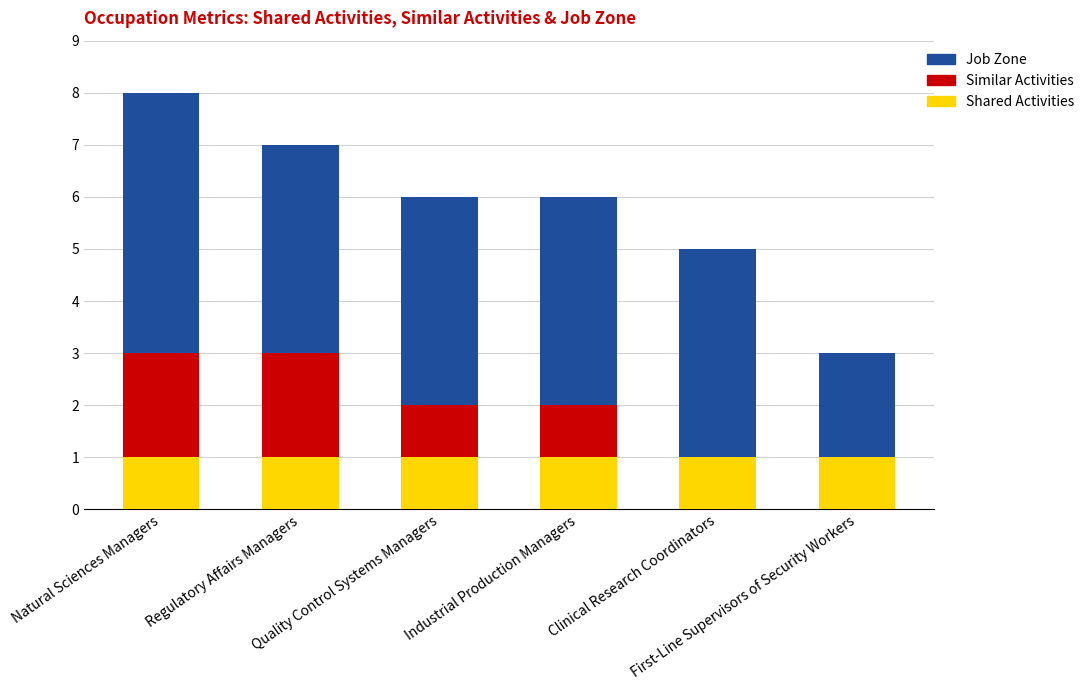

Are the bars horizontal?

No